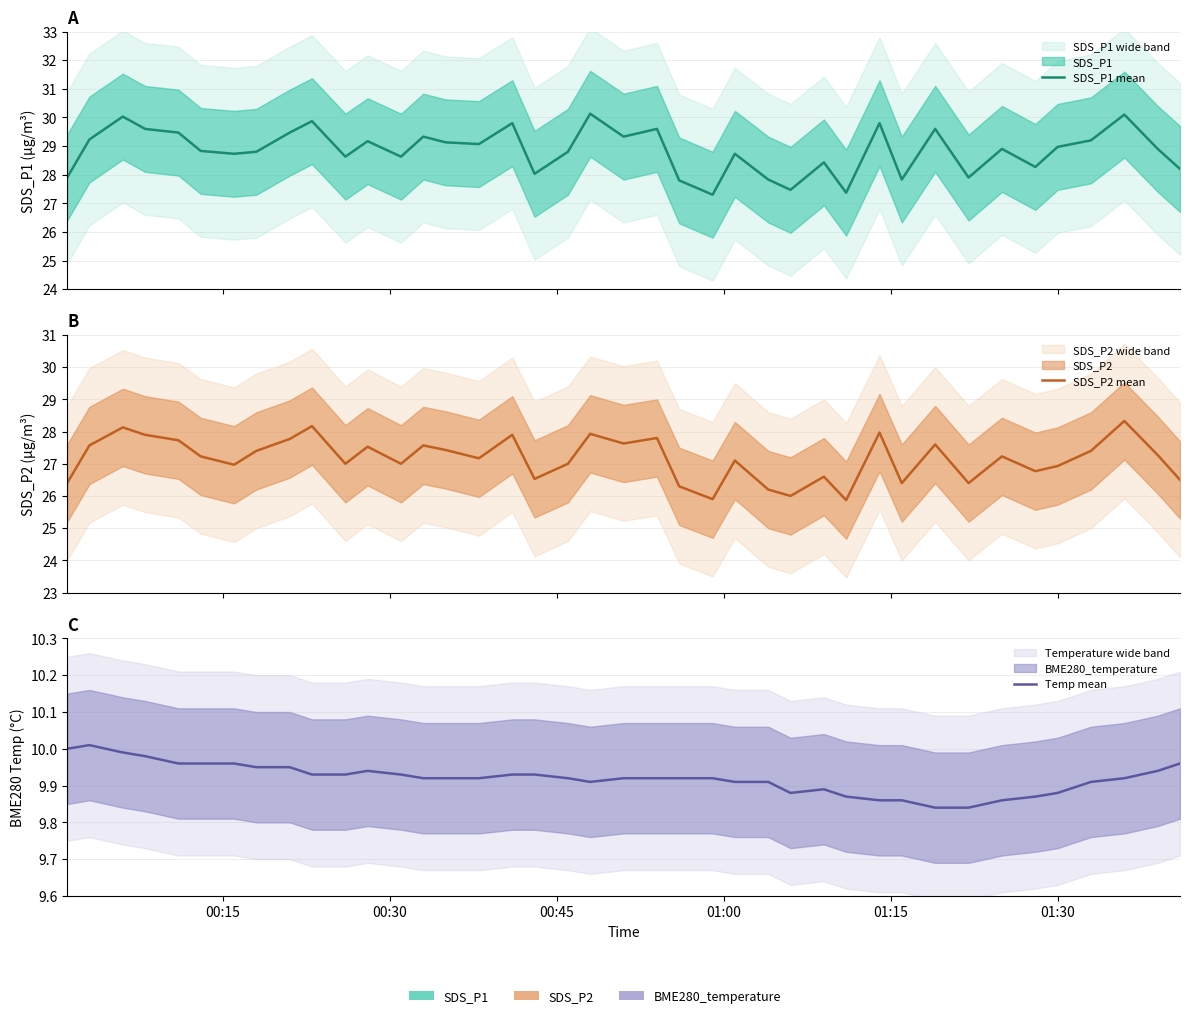

Reading right to left, transcribe all the data shown in this chart.

SDS_P1 mean: 28.2	28.9	30.1	29.2	29.0	28.3	28.9	27.9	29.6	27.8	29.8	27.4	28.4	27.5	27.8	28.7	27.3	27.8	29.6	29.3	30.1	28.8	28.0	29.8	29.1	29.1	29.3	28.6	29.2	28.6	29.9	29.5	28.8	28.7	28.8	29.5	29.6	30.0	29.2	27.9
SDS_P2 mean: 26.5	27.3	28.3	27.4	26.9	26.8	27.2	26.4	27.6	26.4	28.0	25.9	26.6	26.0	26.2	27.1	25.9	26.3	27.8	27.6	27.9	27.0	26.5	27.9	27.2	27.4	27.6	27.0	27.5	27.0	28.2	27.8	27.4	27.0	27.2	27.7	27.9	28.1	27.6	26.4
Temp mean: 10.0	9.9	9.9	9.9	9.9	9.9	9.9	9.8	9.8	9.9	9.9	9.9	9.9	9.9	9.9	9.9	9.9	9.9	9.9	9.9	9.9	9.9	9.9	9.9	9.9	9.9	9.9	9.9	9.9	9.9	9.9	9.9	9.9	10.0	10.0	10.0	10.0	10.0	10.0	10.0